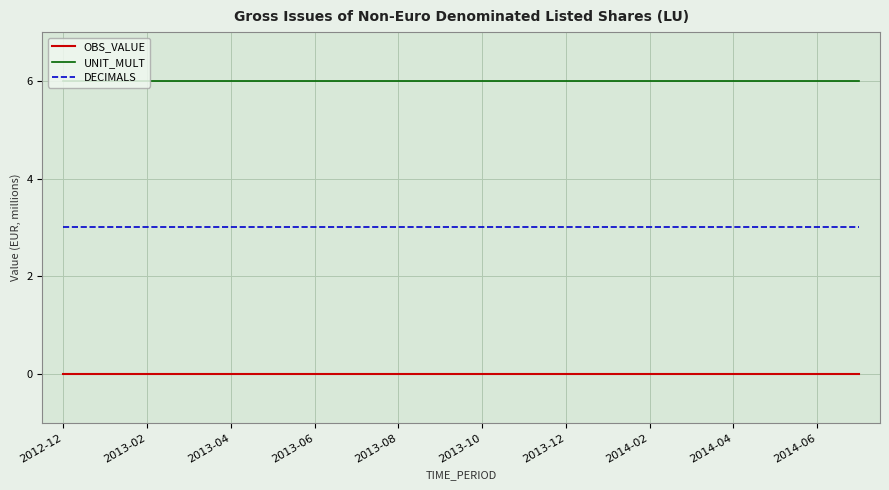

Count the number of data series in this chart.

3